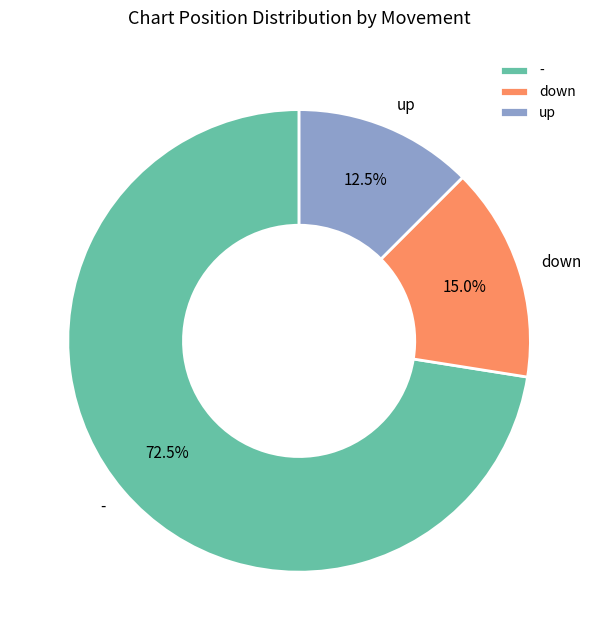

Does - account for over 50% of the chart?

Yes